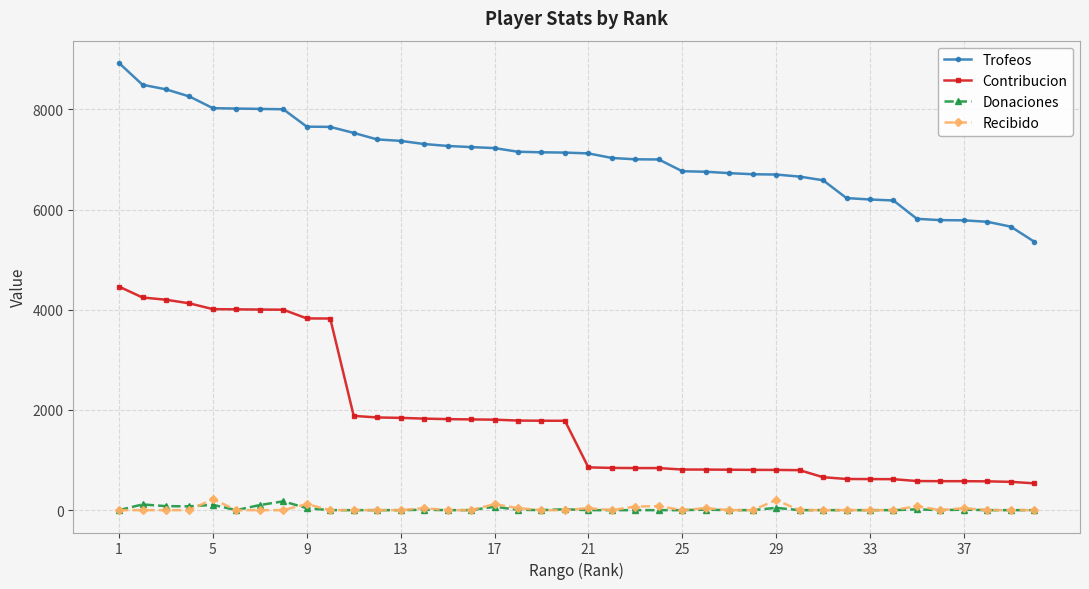

Which series has the largest total across all categories?

Trofeos